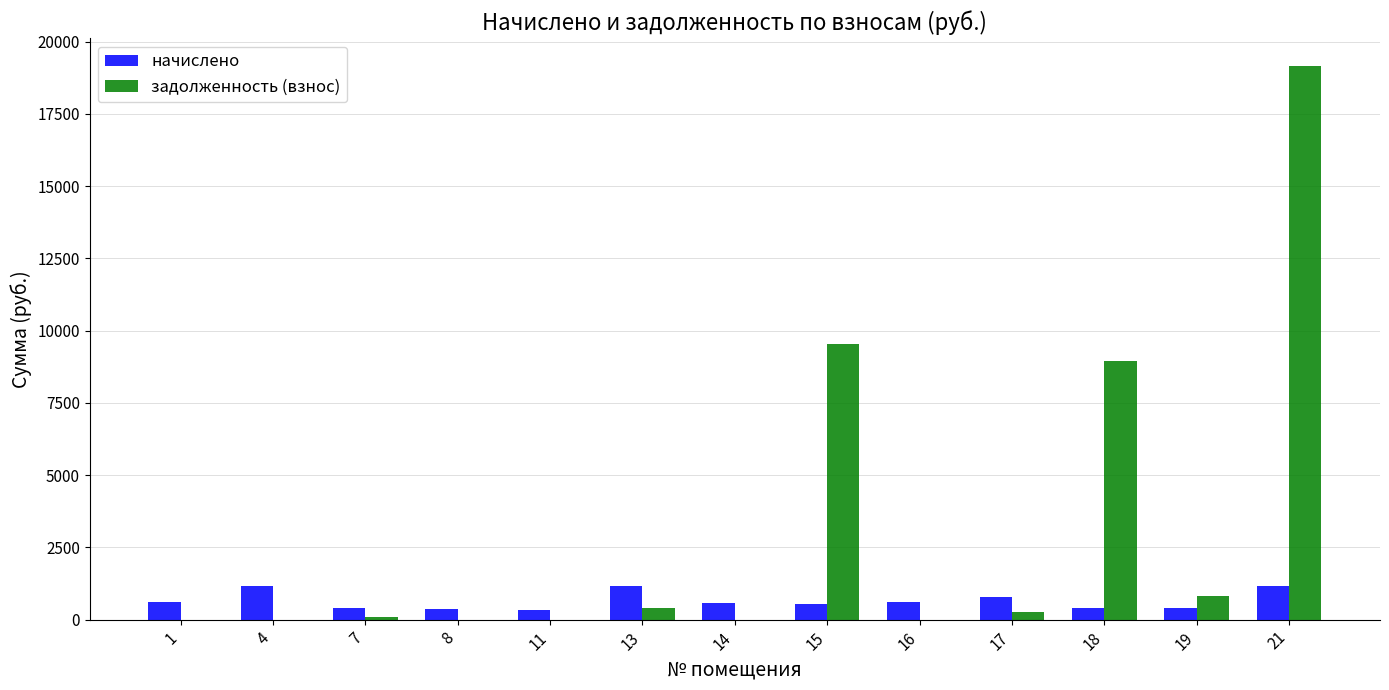

What is the greatest value displayed?

19159.2